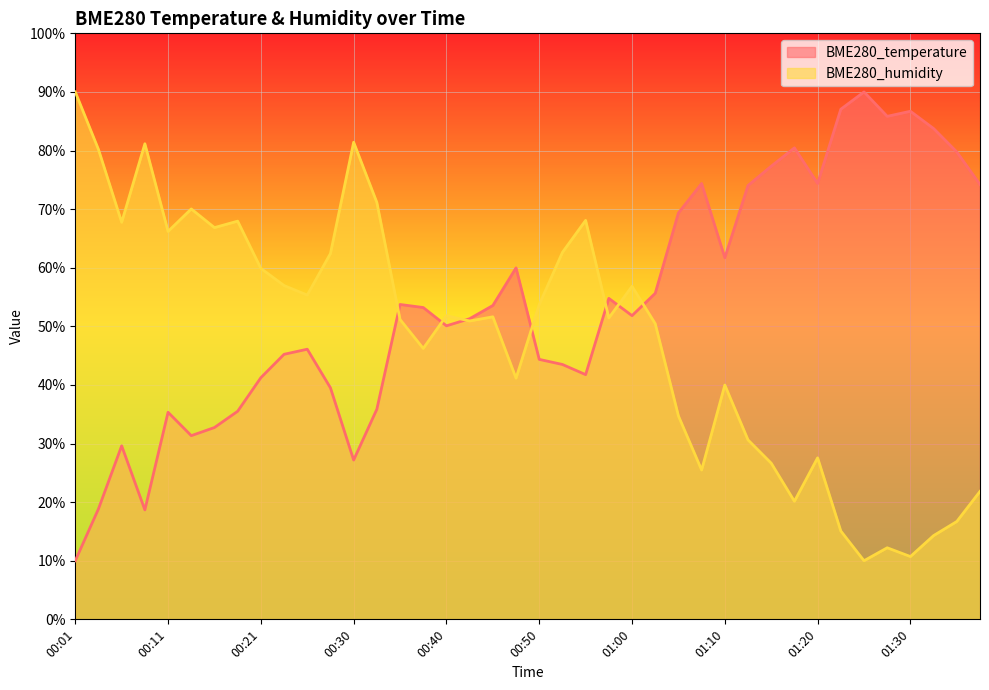

Where is BME280_humidity nearest to the value 49?

01:03